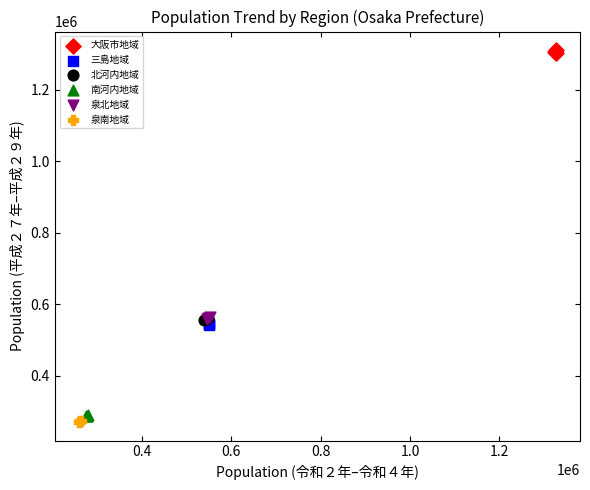

Which series contains the highest Y value?

大阪市地域